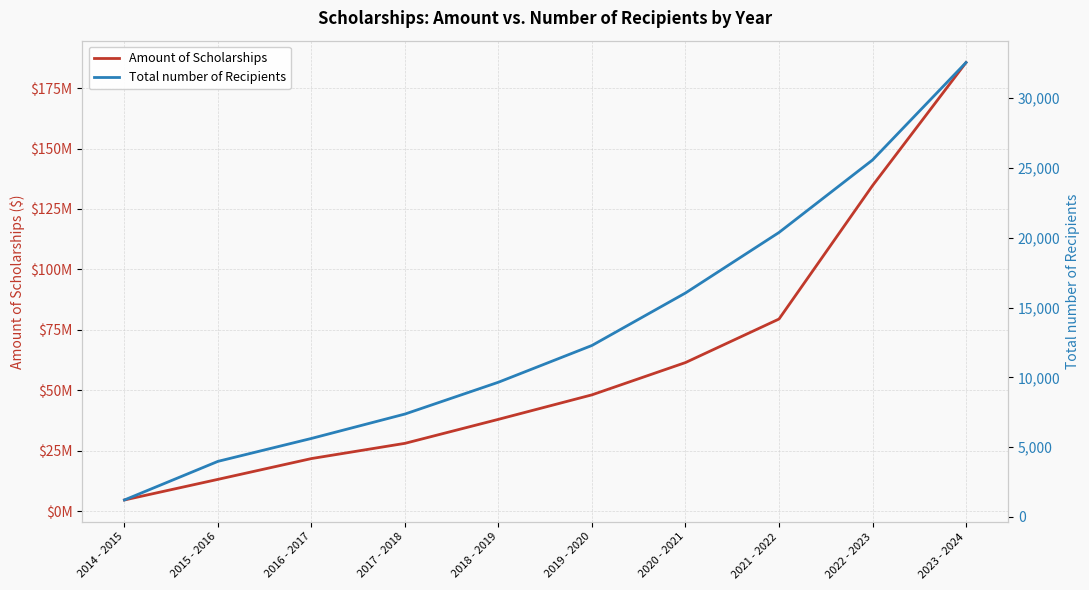

What is the spread (max minus min) of values at 2020 - 2021?

61453884